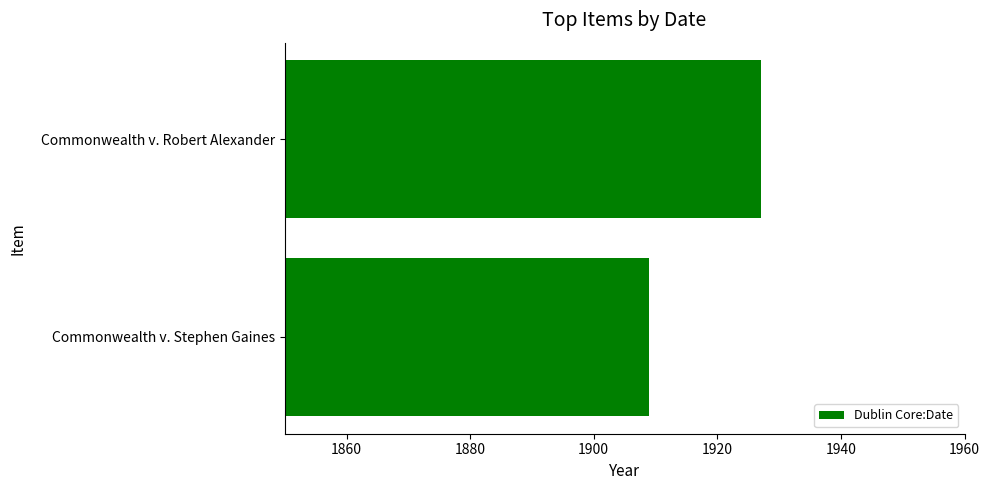

Which has a higher value, Commonwealth v. Robert Alexander or Commonwealth v. Stephen Gaines?

Commonwealth v. Robert Alexander